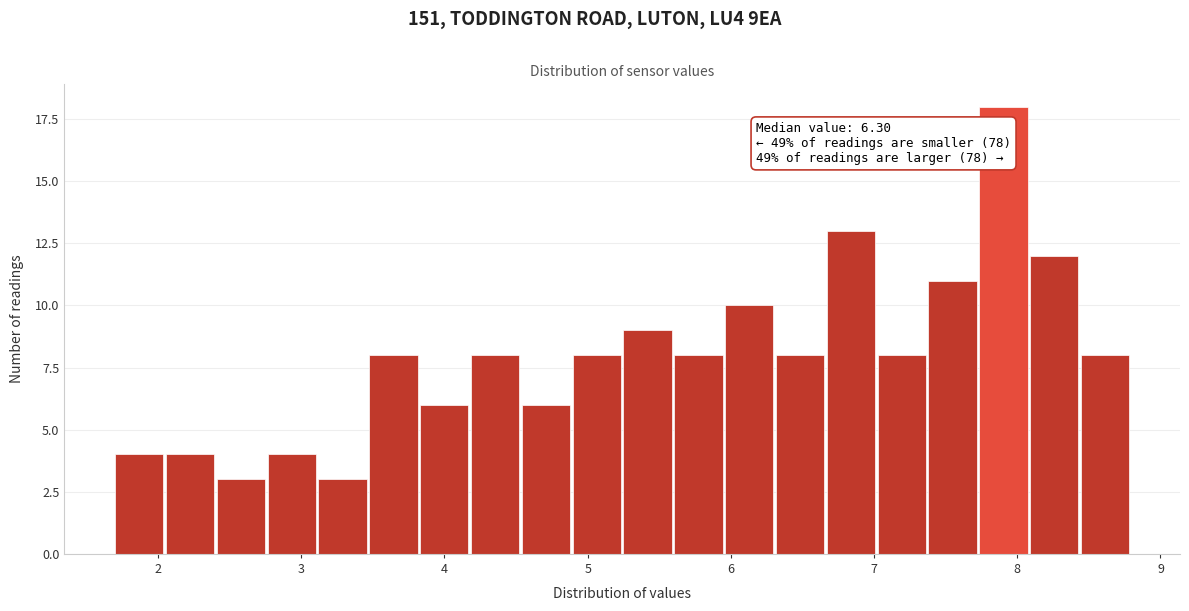

Around what value on the x-axis is the tallest bar? Give the approximate position of its centre, as read against the axis.

7.9